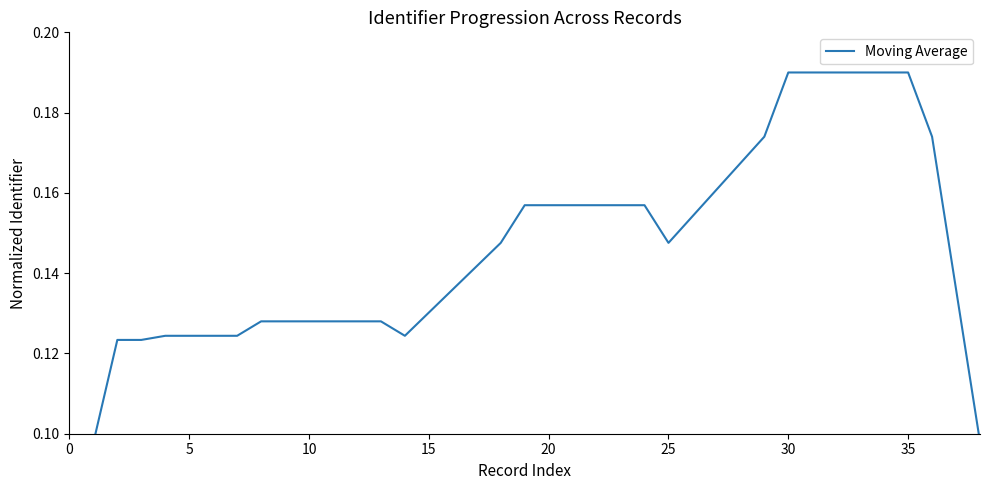

Count the values in the range 0 to 1.

39